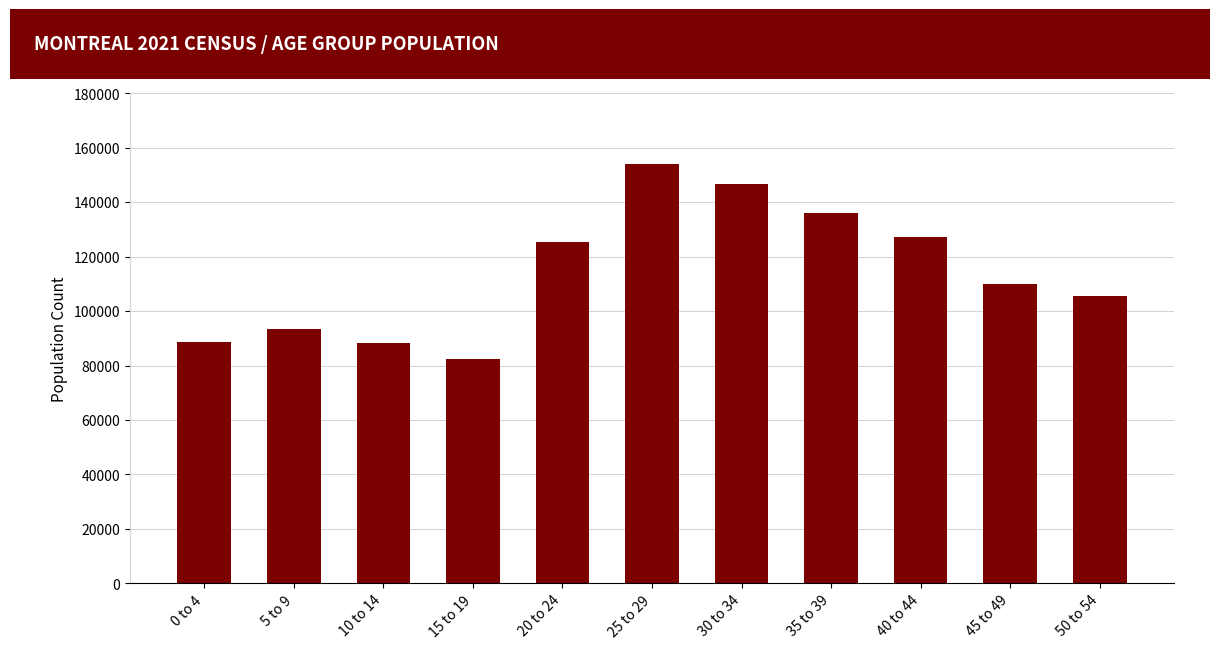

What position from the left is 40 to 44?

9